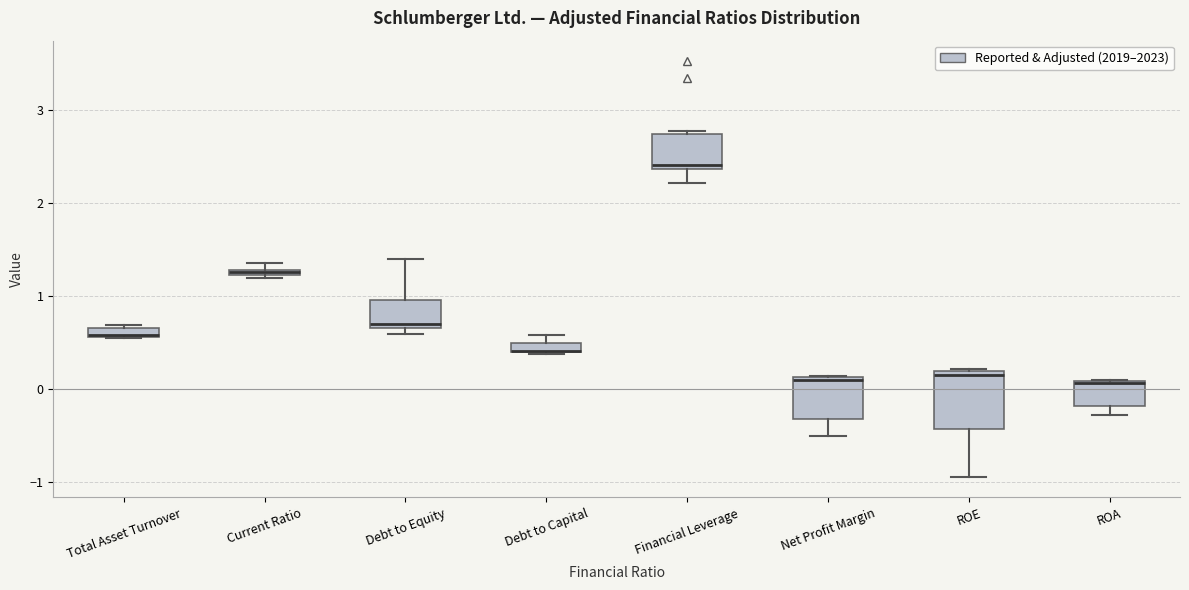

Where is the upper edge of the box for Financial Leverage on the y-axis? The values are not printed on the chart, so give them approximately, as read against the axis.

2.7